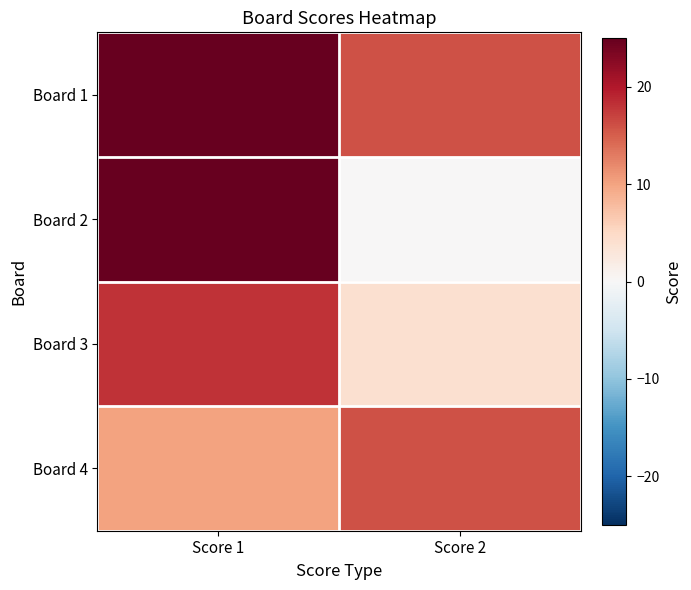

Count the number of categories in the chart.

2